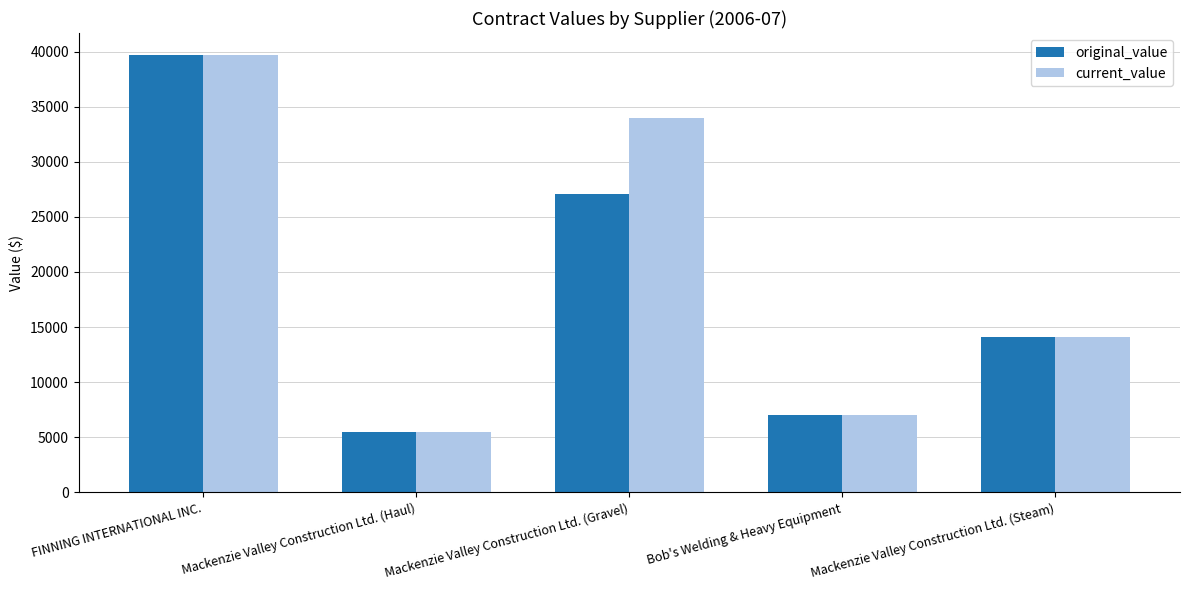

At how many categories does at least one series exceed 31666?

2